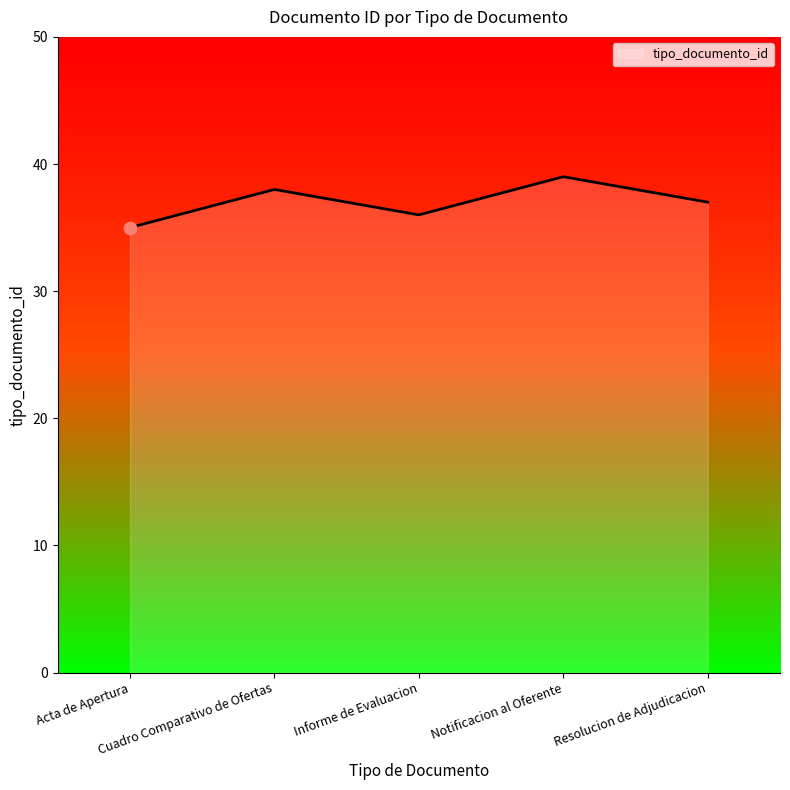

What is the maximum value shown in the chart?

39.0